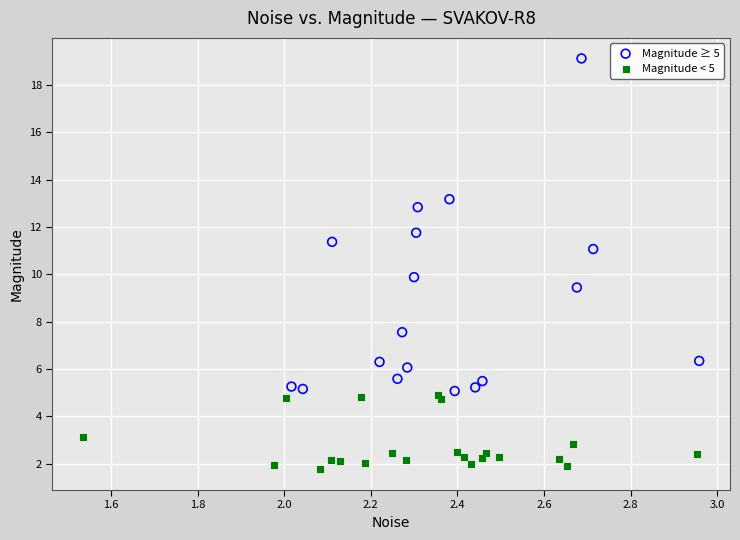

What are all the series names shown in the legend?

Magnitude ≥ 5, Magnitude < 5